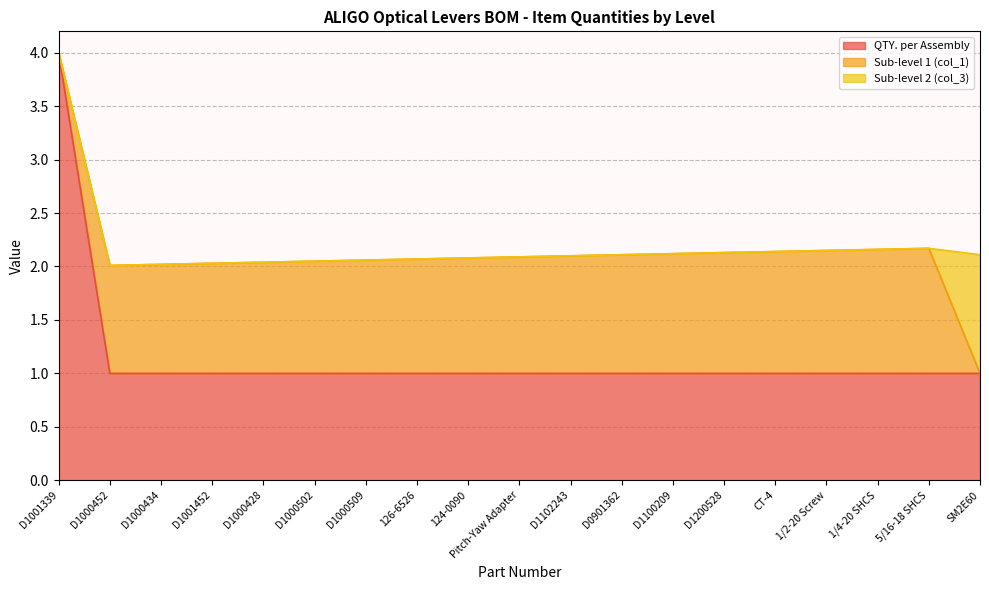

Count the QTY. per Assembly values in the range 1 to 2.

18